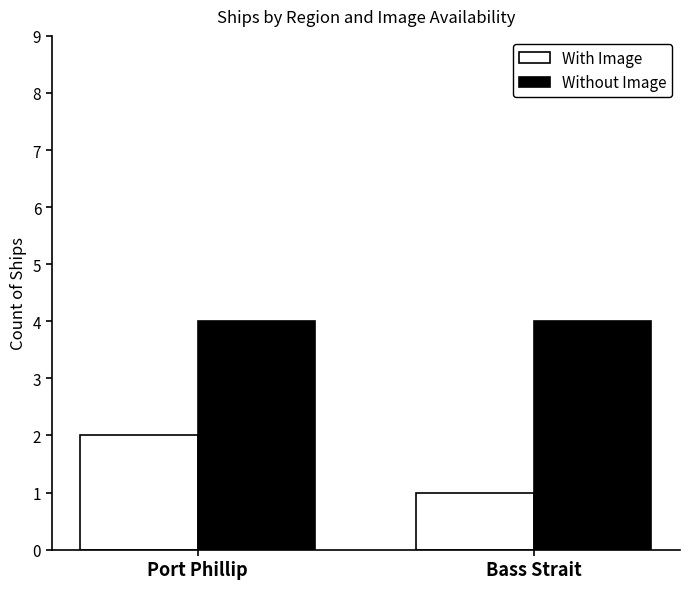

Is it true that With Image equals 3 at Port Phillip?

False